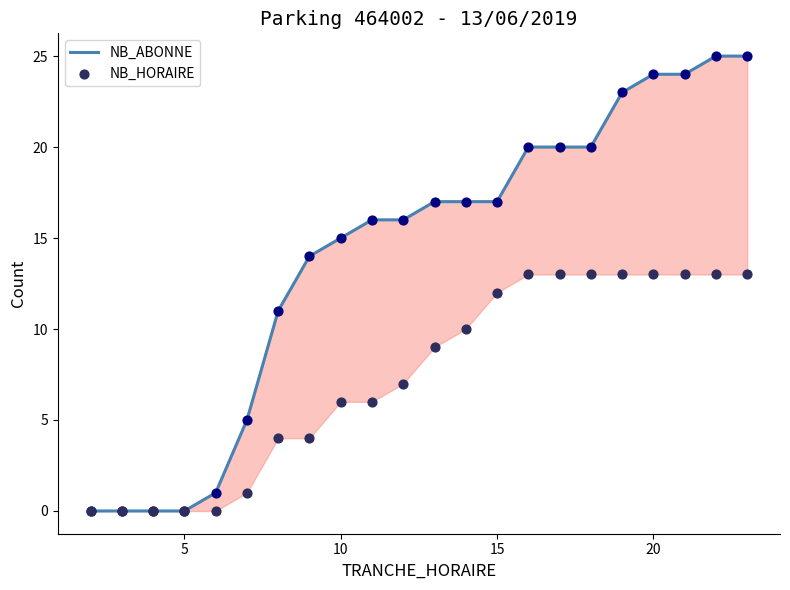

Which series has the largest total across all categories?

NB_ABONNE